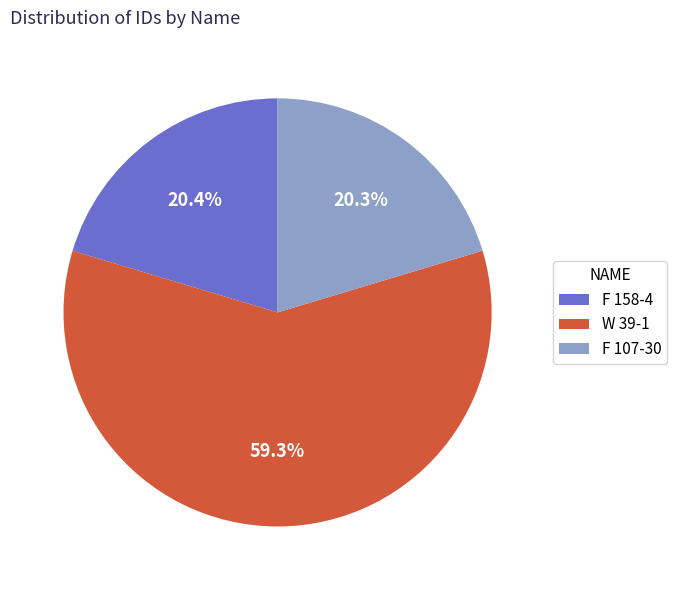

Approximately how many times larger is the value at W 39-1 compared to F 158-4?

2.9